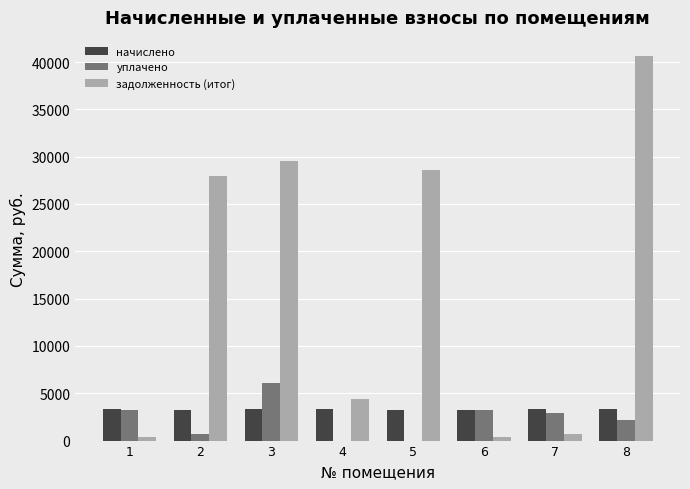

What is the sum of the уплачено values at 7 and 4?

2872.4